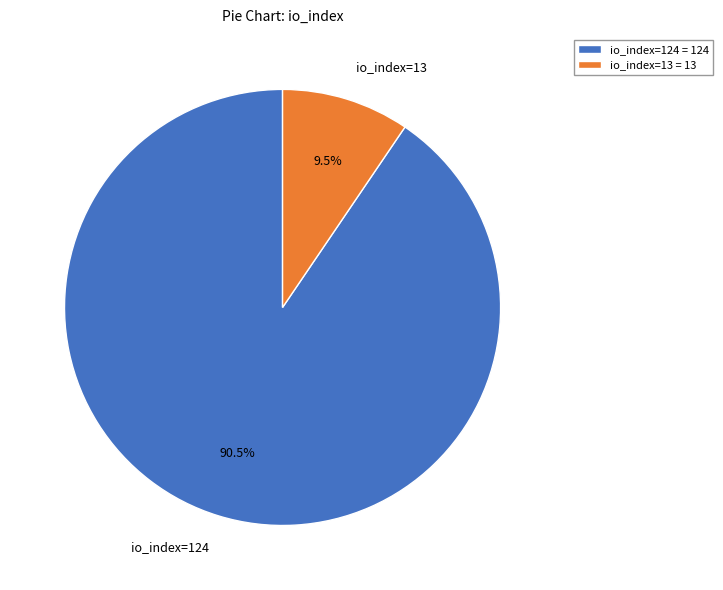

The io_index=13 slice represents 1% of the pie. True or false?

False